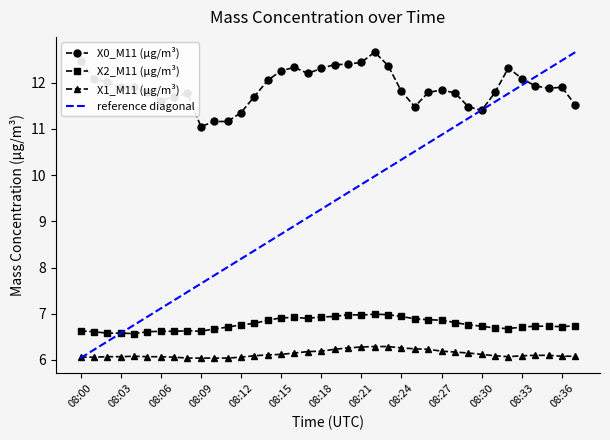

Between 08:31 and 08:34, which is larger?

08:34